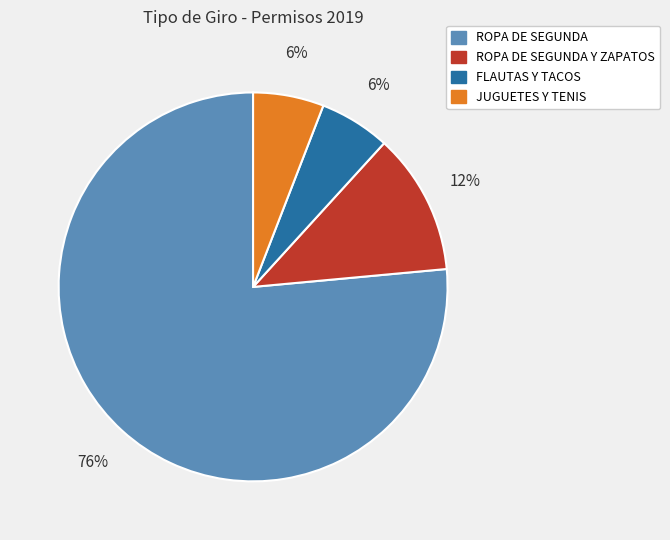

Does any single category account for the majority?

Yes